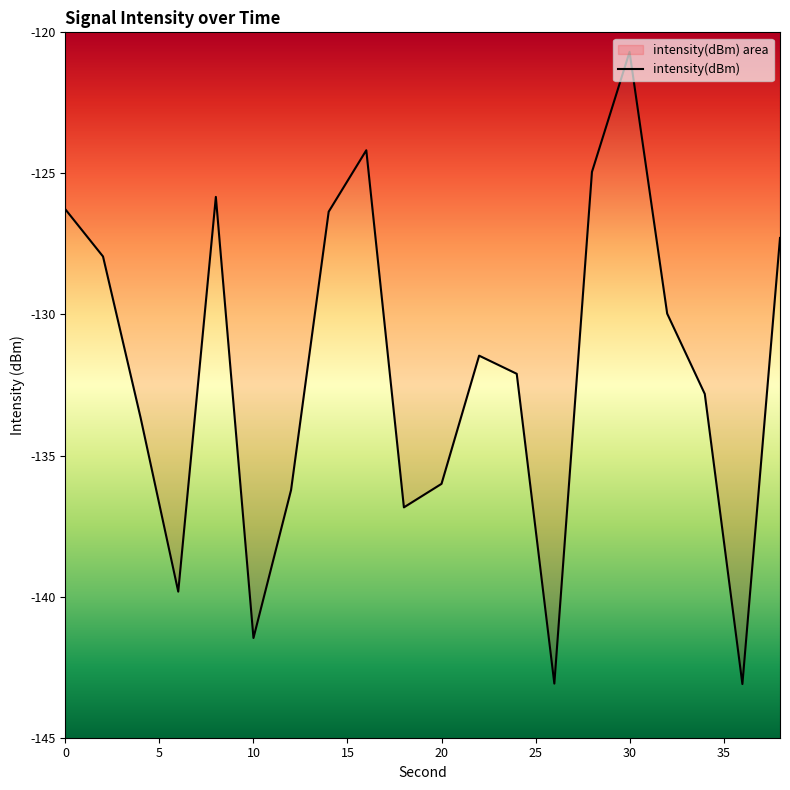

What is the greatest value displayed?

-120.7